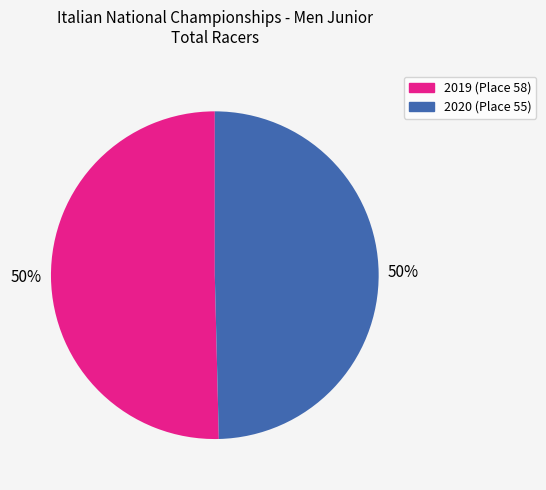

To the nearest percent, what is the average slice percentage?

50%